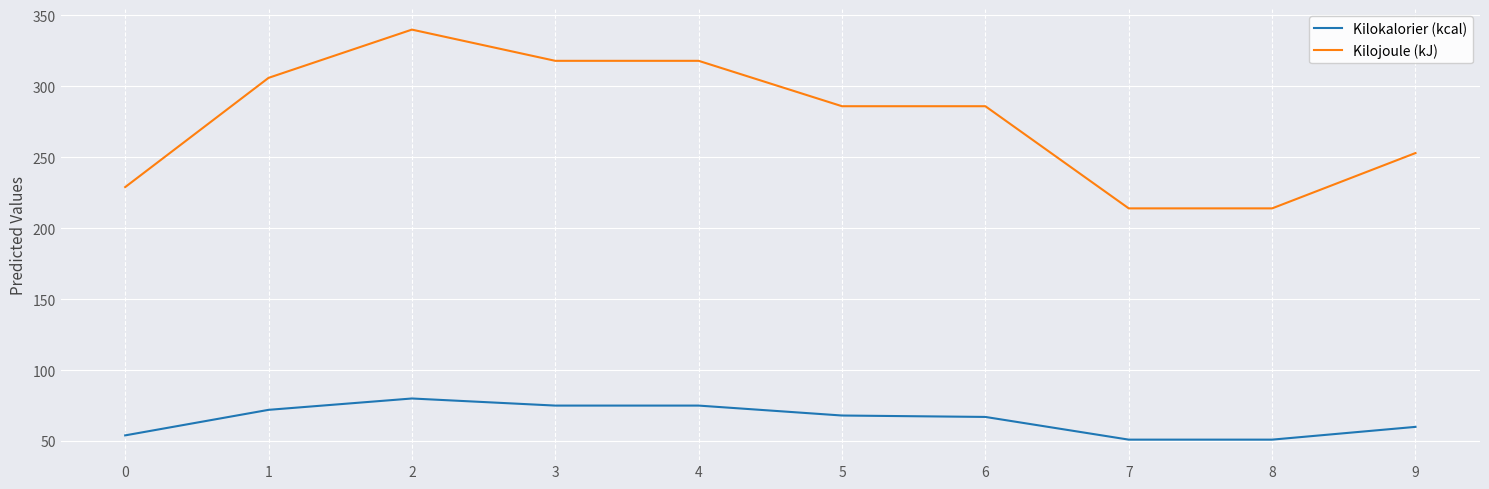

Does the chart have visible grid lines?

Yes